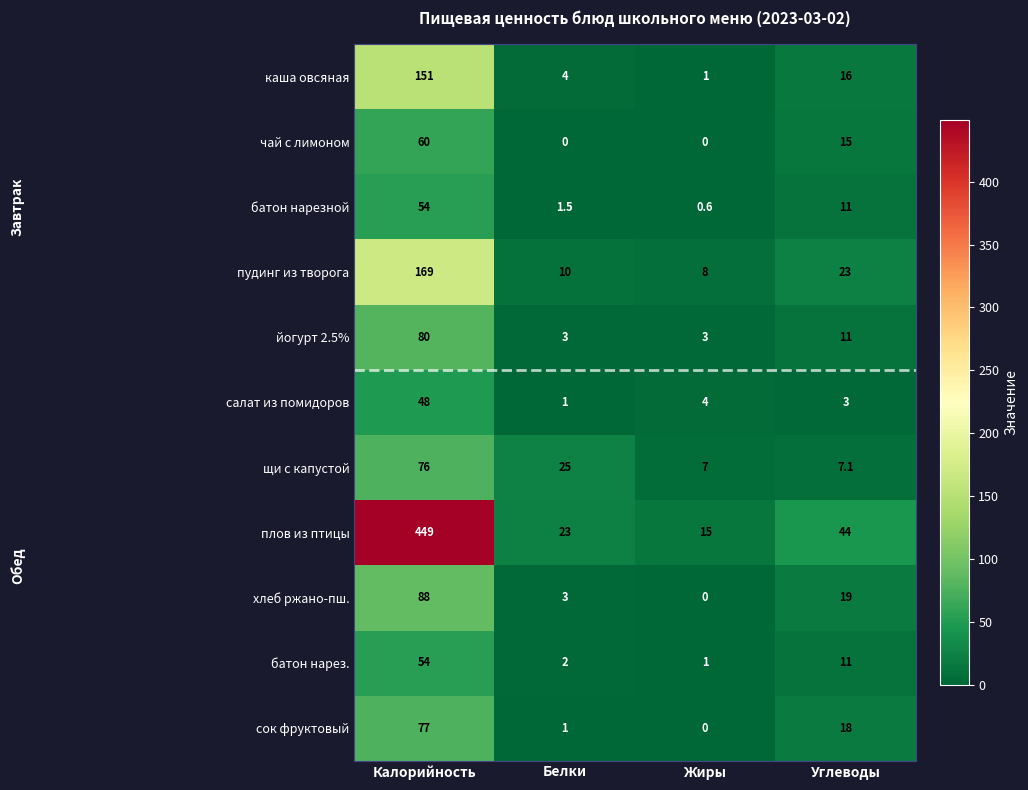

The value of каша овсяная at Жиры is 0.4. True or false?

False